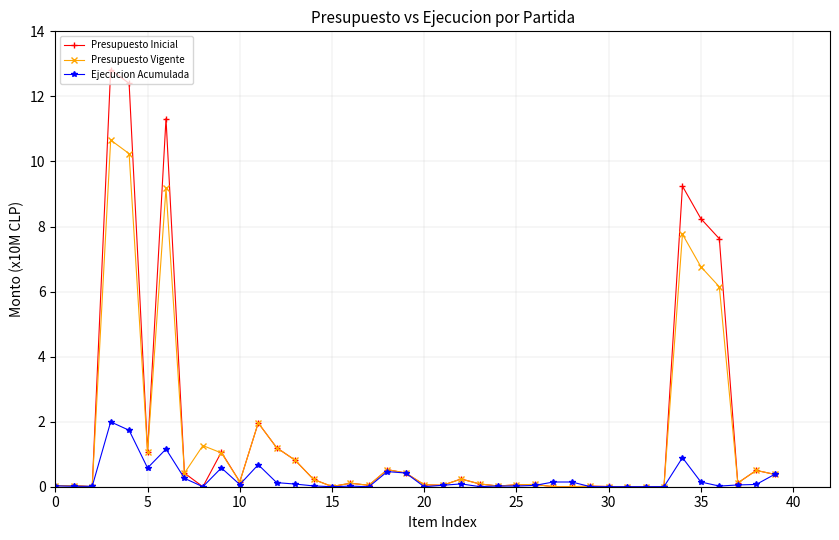

What is the value of the Presupuesto Inicial point at the 19th from the left?

0.5